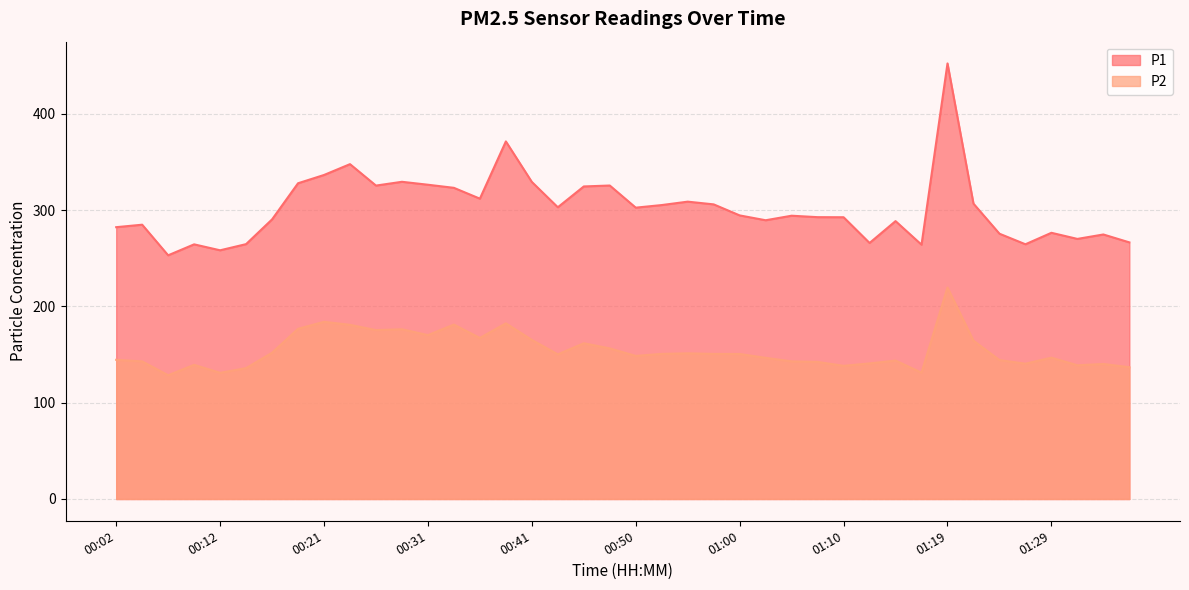

At which category is the sum across all series the highest?

01:19